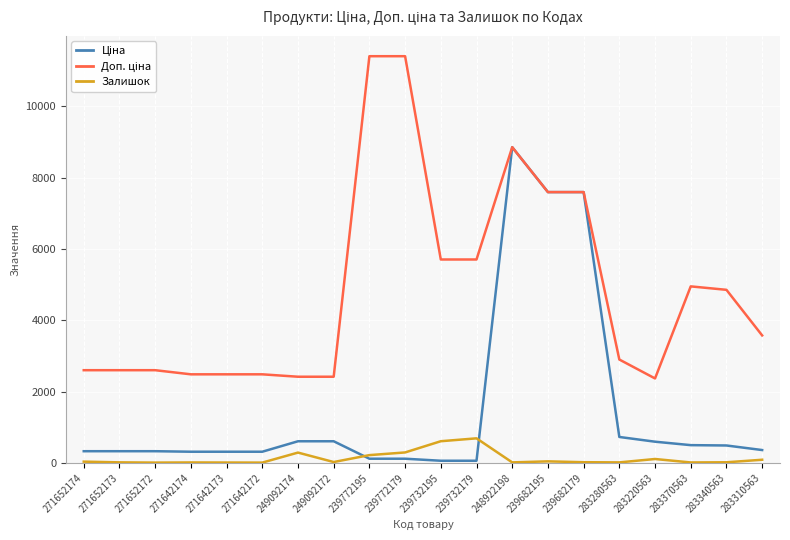

What is the greatest value displayed?

11410.0